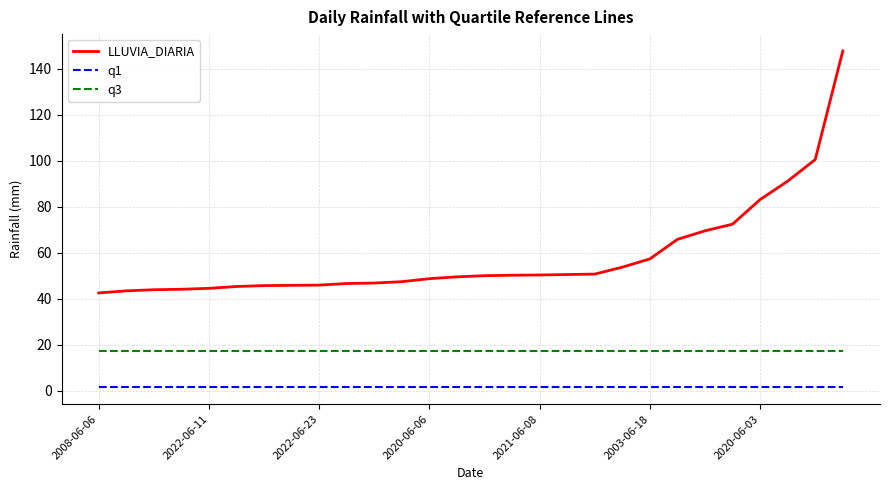

Which series has the largest total across all categories?

LLUVIA_DIARIA